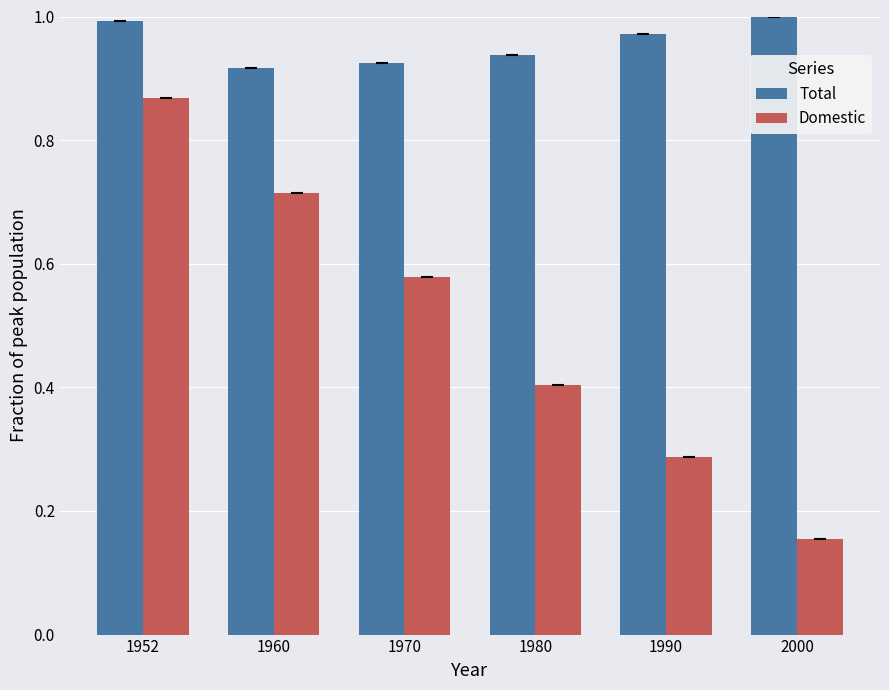

How many bars are there in each group?

2